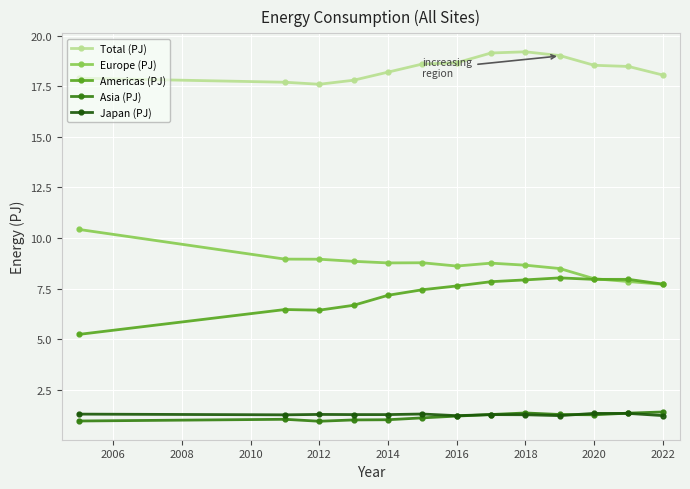

What is the maximum value for Americas (PJ)?

8.0